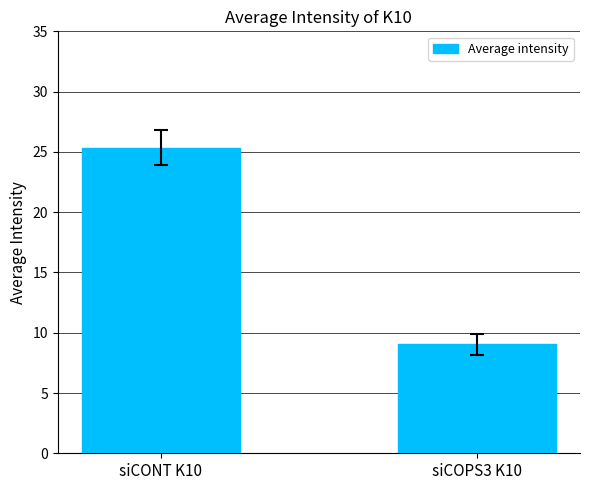

At which label is the value closest to 17?

siCOPS3 K10